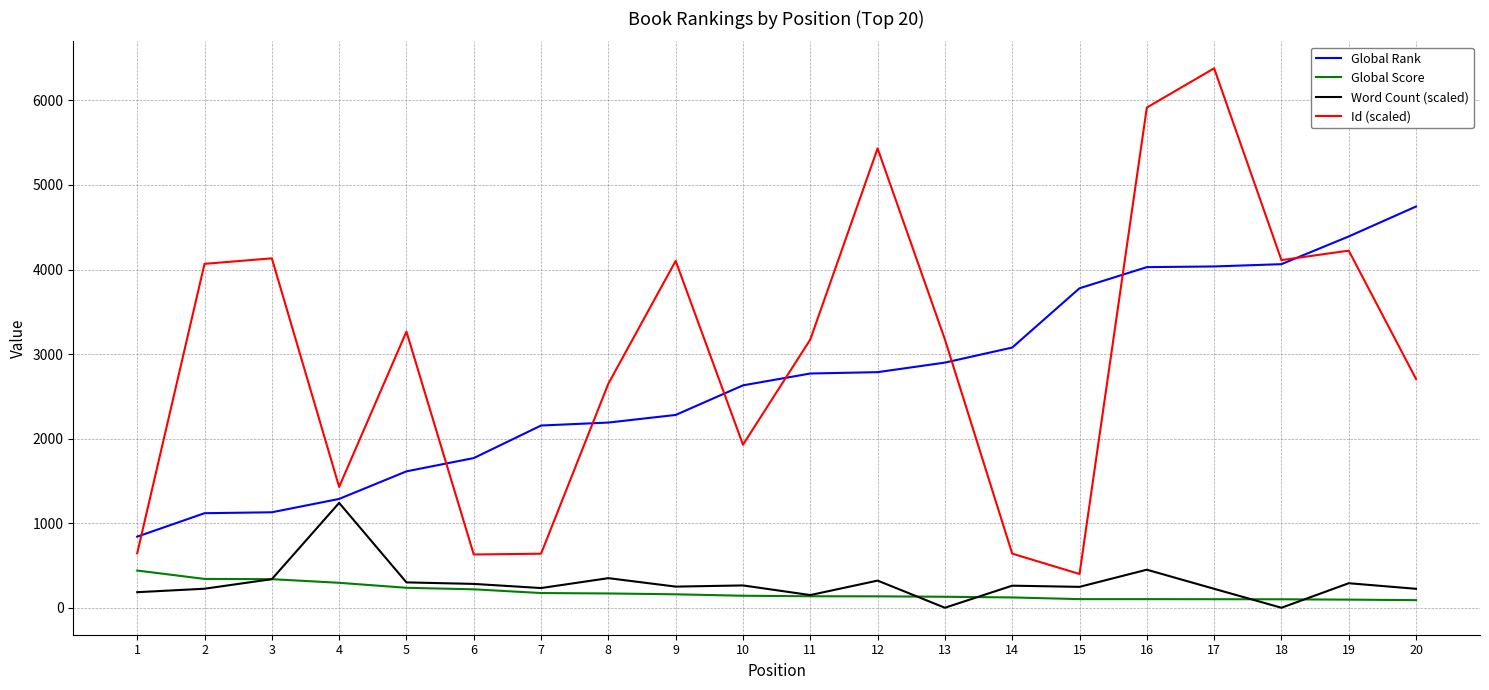

Rank the series by their maximum value, from highest to lowest.

Id (scaled), Global Rank, Word Count (scaled), Global Score